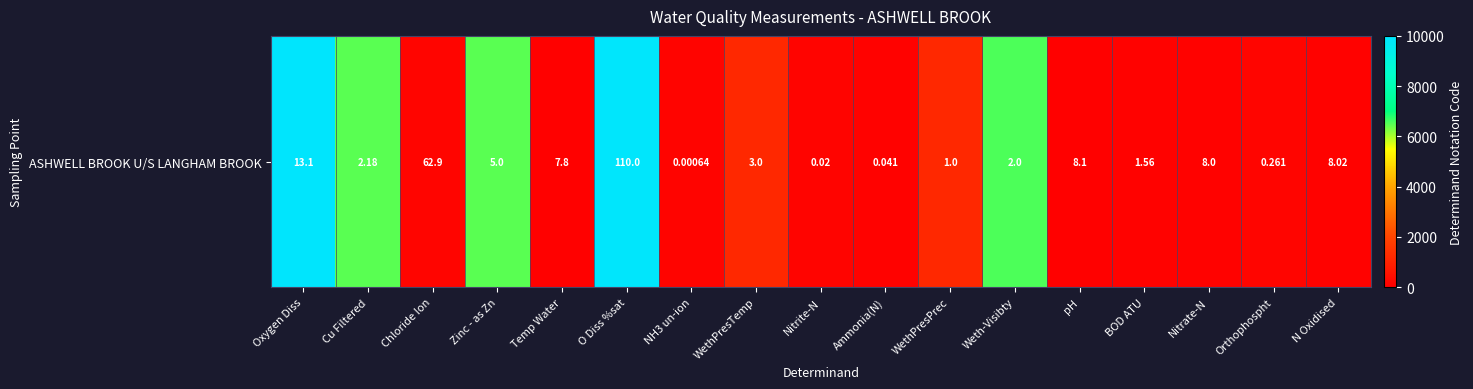

List the labels in order of value, largest first.

Oxygen Diss, O Diss %sat, Weth-Visibty, Zinc - as Zn, Cu Filtered, WethPresPrec, WethPresTemp, Orthophospht, Chloride Ion, NH3 un-ion, Nitrite-N, Nitrate-N, N Oxidised, Ammonia(N), BOD ATU, Temp Water, pH